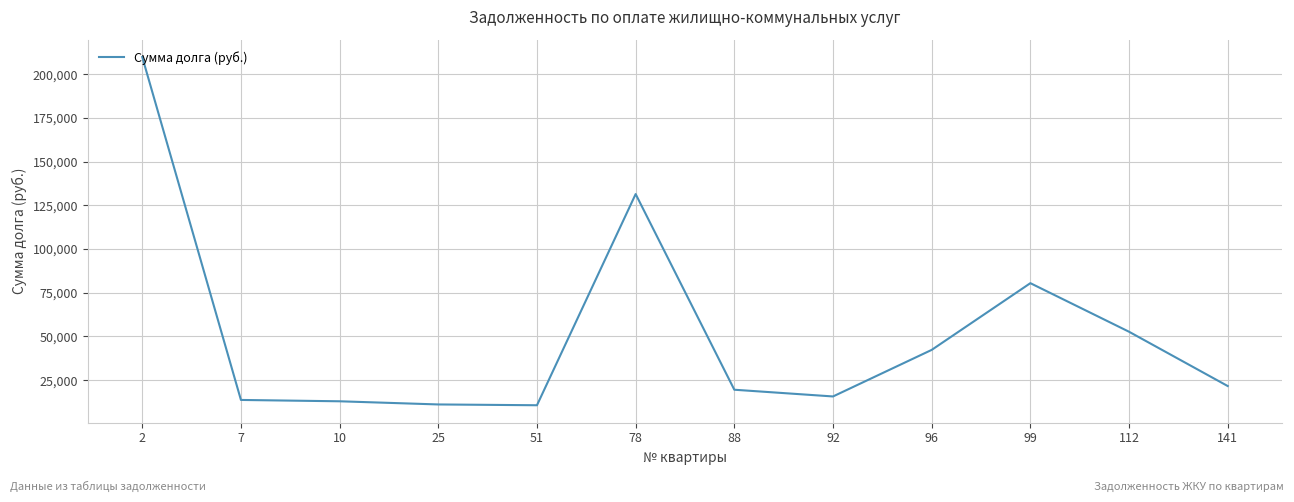

What is the difference between the maximum and minimum values?

199193.8